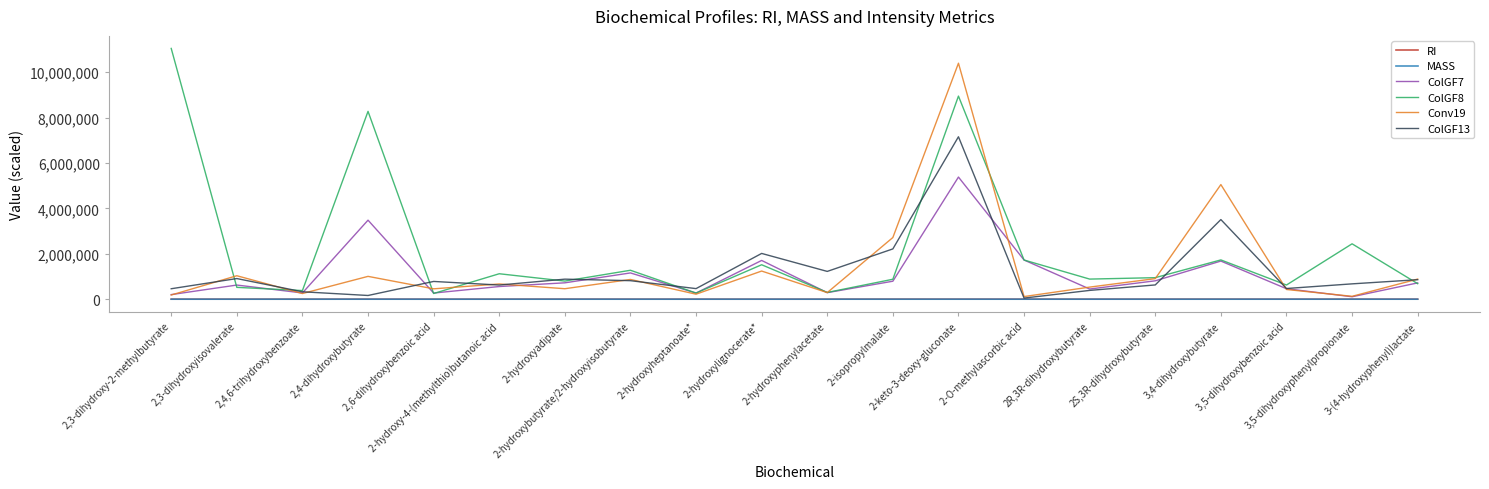

Where does the ColGF13 series first go above 782037?

2,3-dihydroxyisovalerate